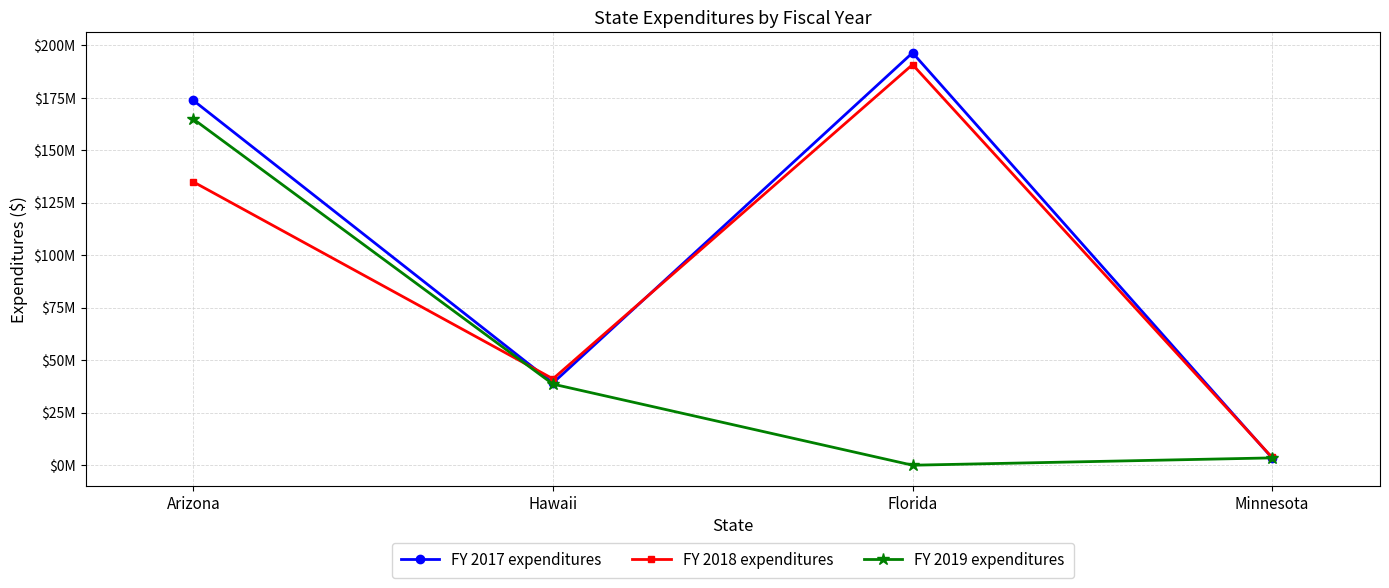

What is the approximate value of FY 2018 expenditures at Florida?

190840380